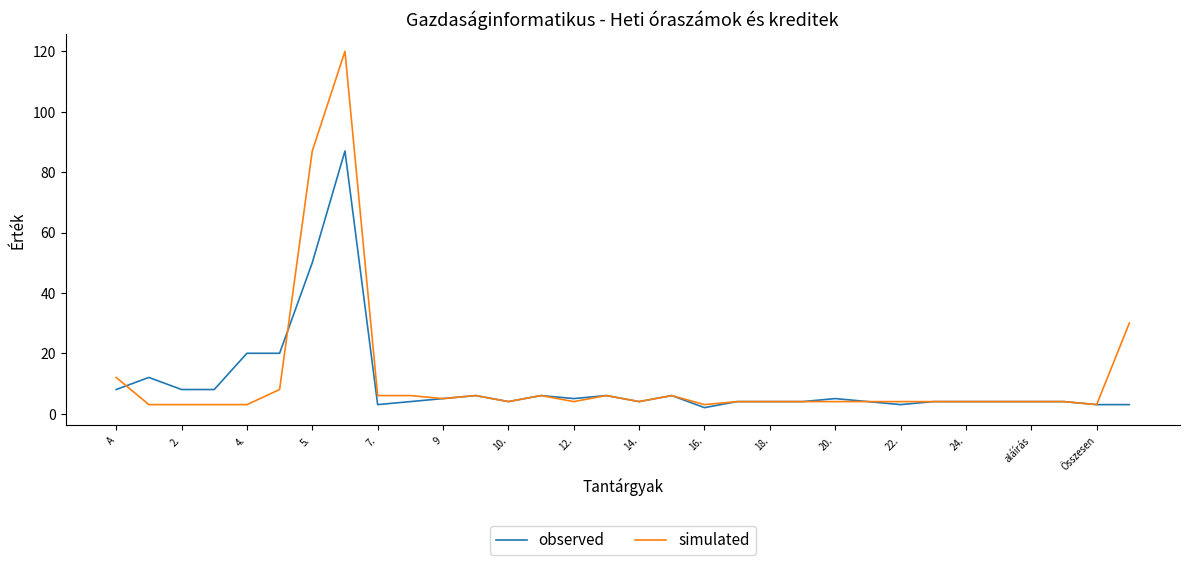

What is the difference between the maximum and minimum values in the simulated series?

117